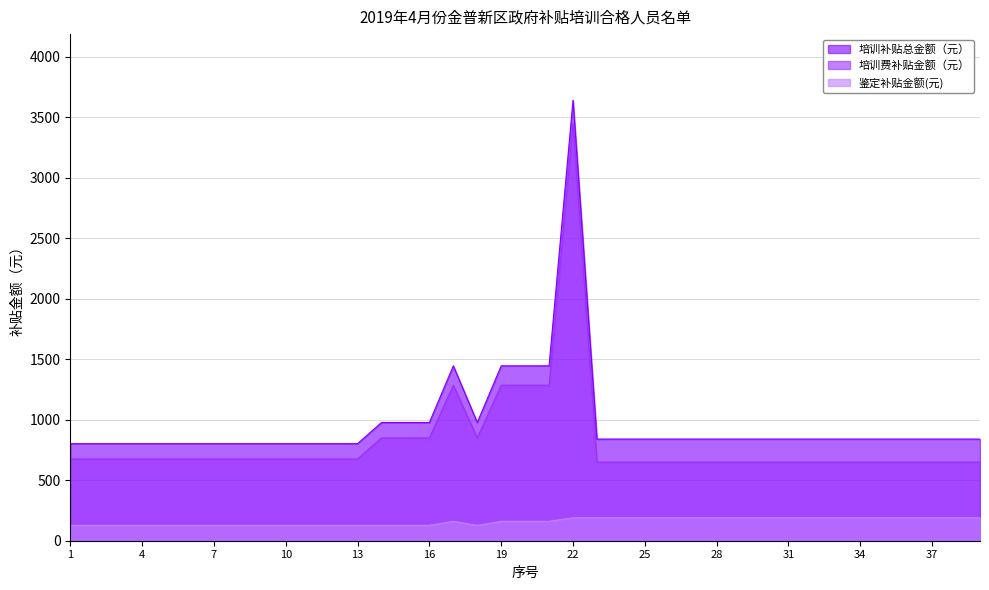

What is the value of the 鉴定补贴金额(元) point at the 26th from the left?

190